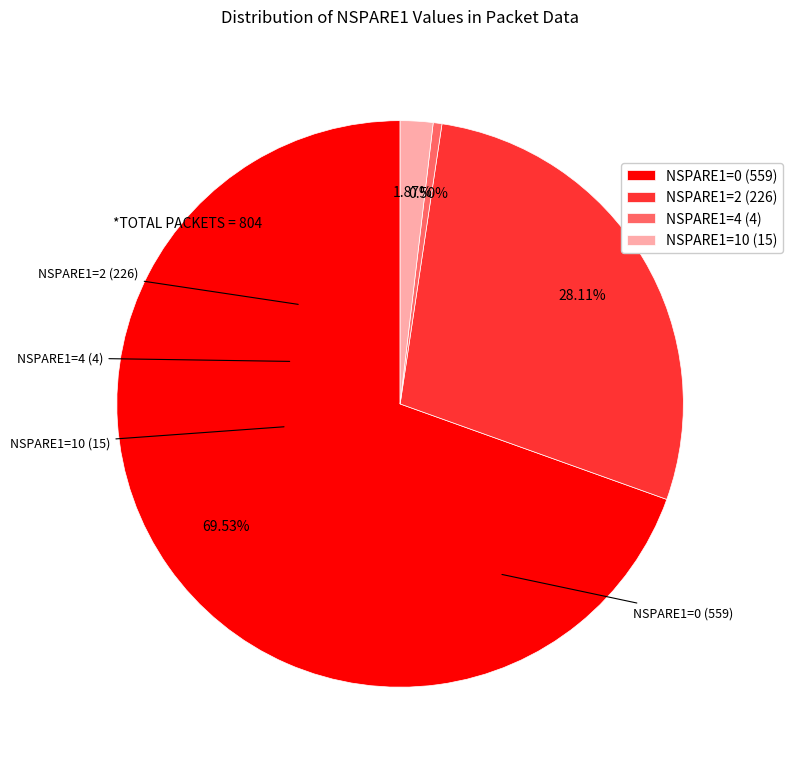

What is the largest slice in the pie chart?

NSPARE1=0 (559)